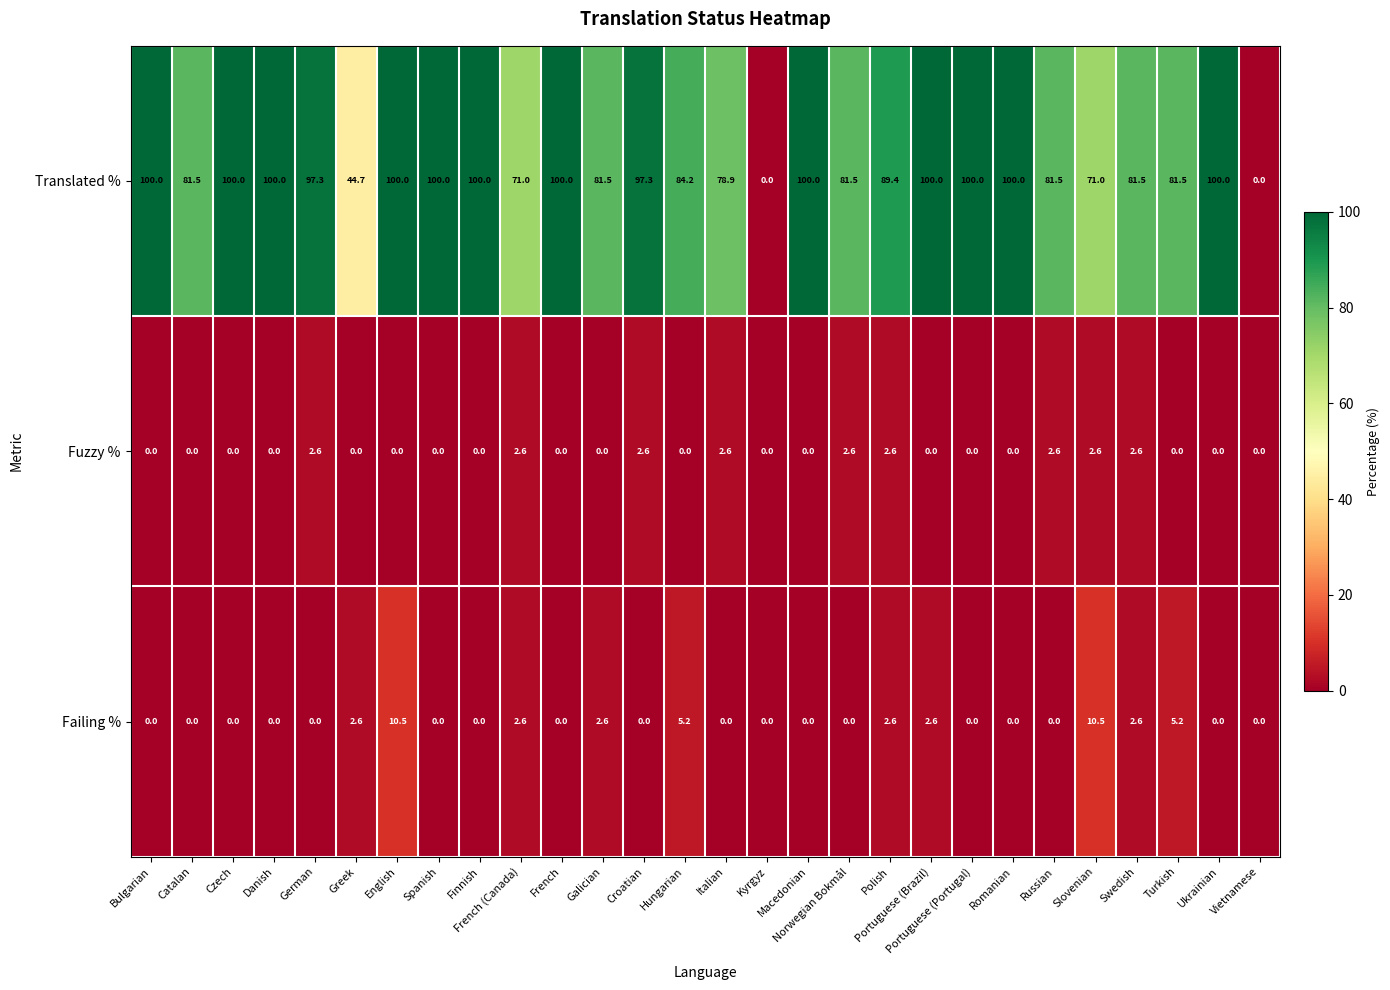

Which series has the widest spread of values?

Translated %